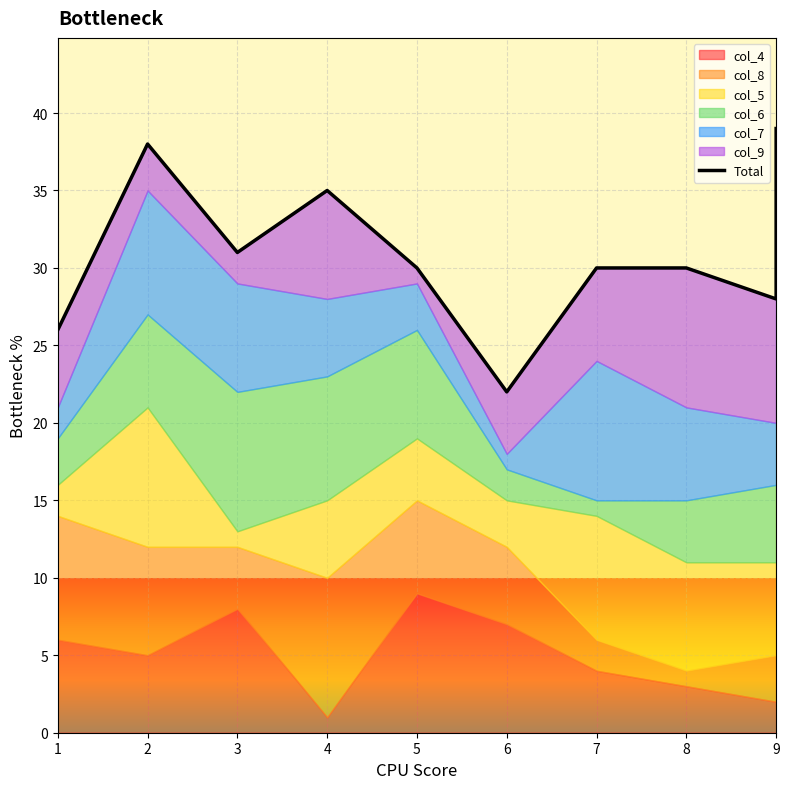

Where is the first local minimum?

3